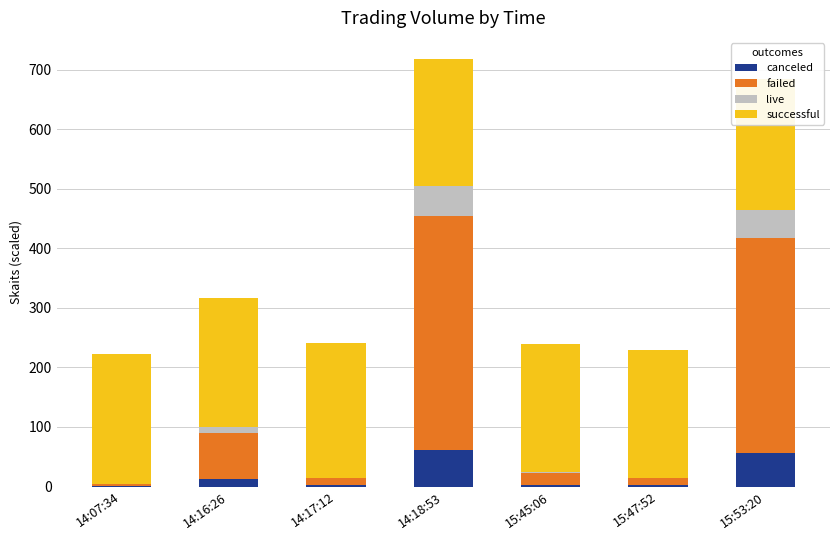

True or false: canceled has a value of 60.6 at 14:18:53.

True